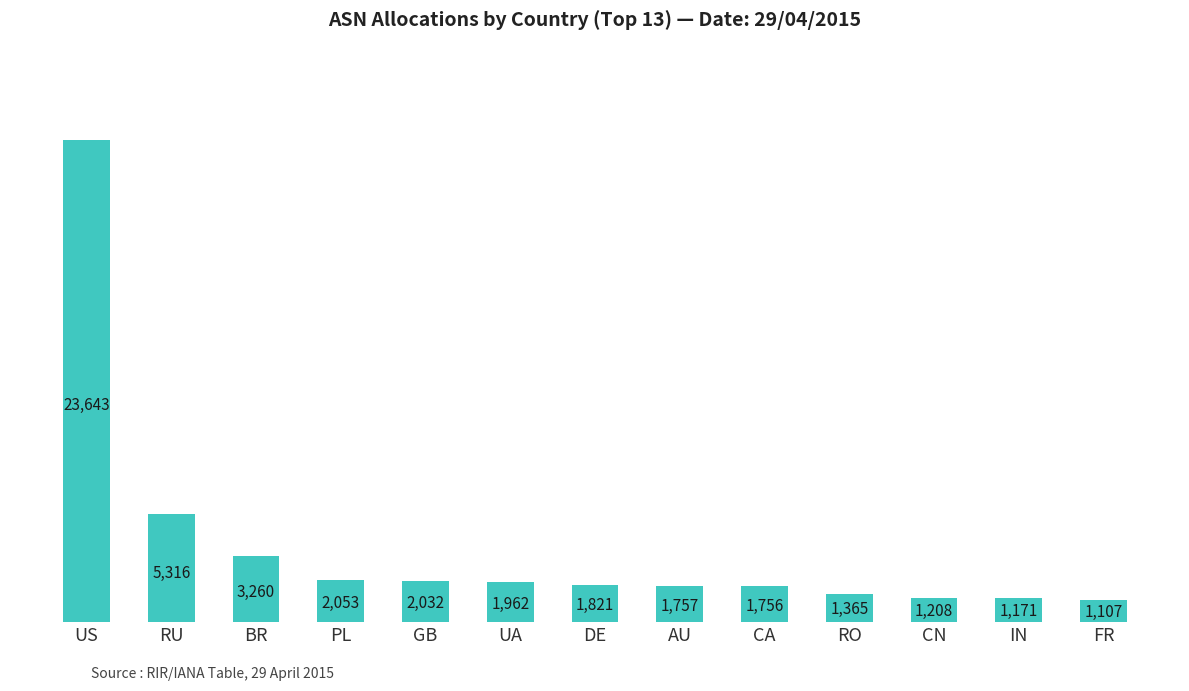

What is the average value?

3727